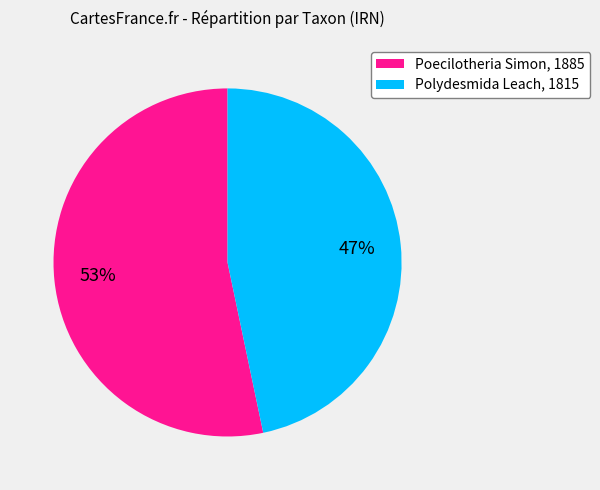

Which slice is the smallest?

Polydesmida Leach, 1815